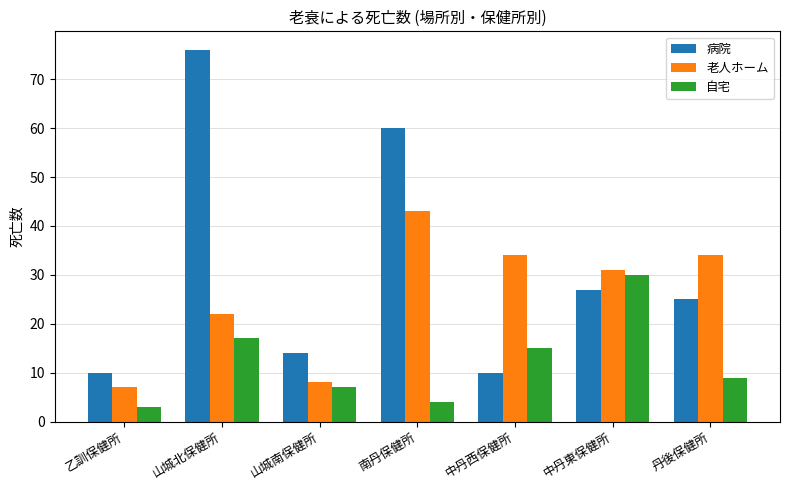

What is the difference between the maximum and second lowest values in the 自宅 series?

26